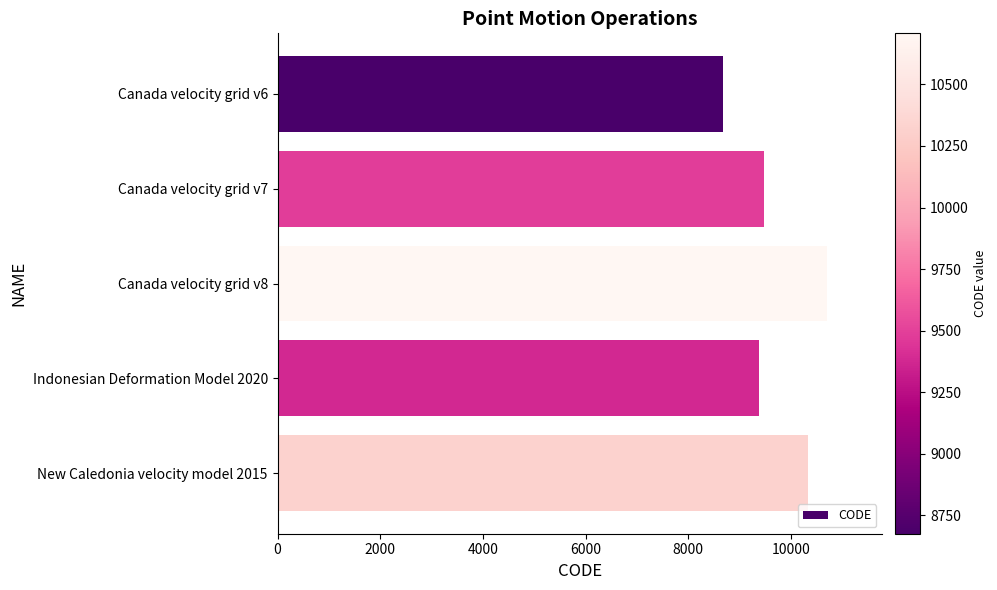

What is the difference between the maximum and minimum values?

2031